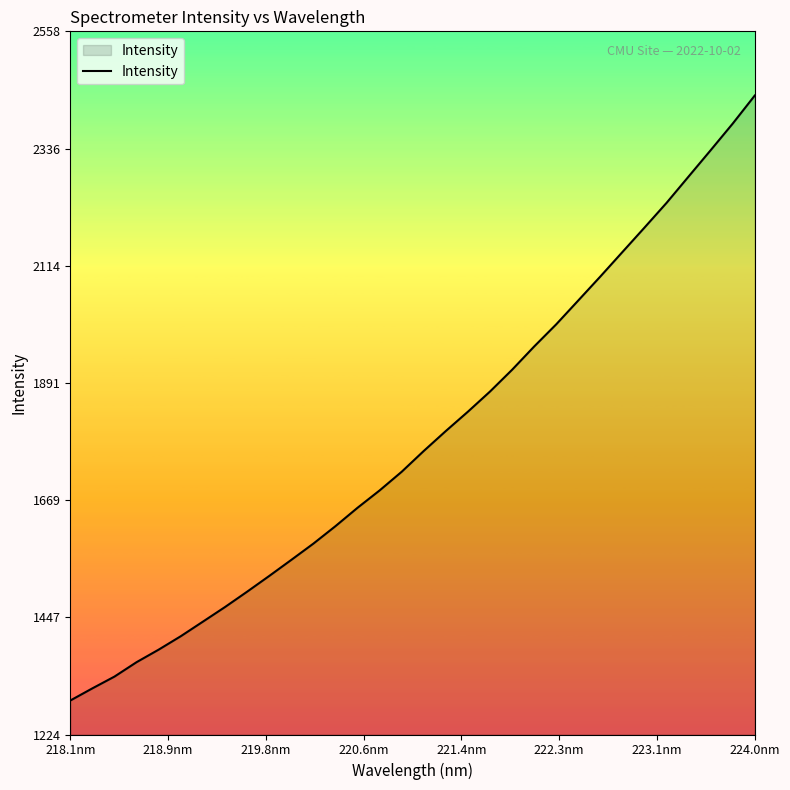

What is the maximum value shown in the chart?

2437.1